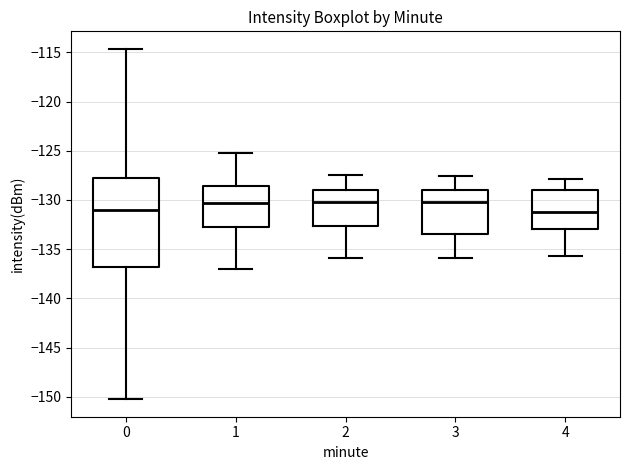

Which box is the tallest, from its lower edge to its upper edge?

0